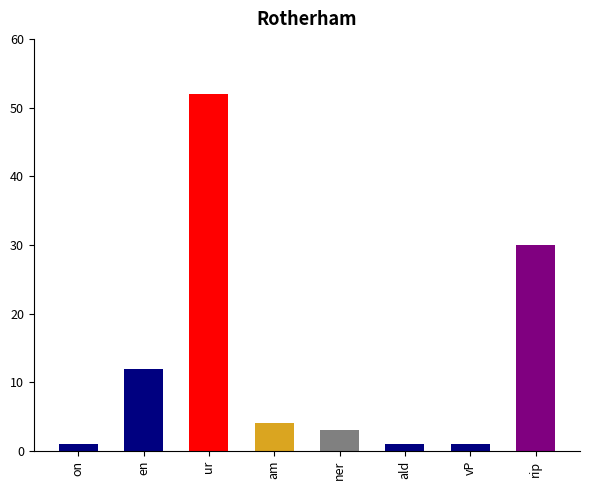

What is the maximum value shown in the chart?

52